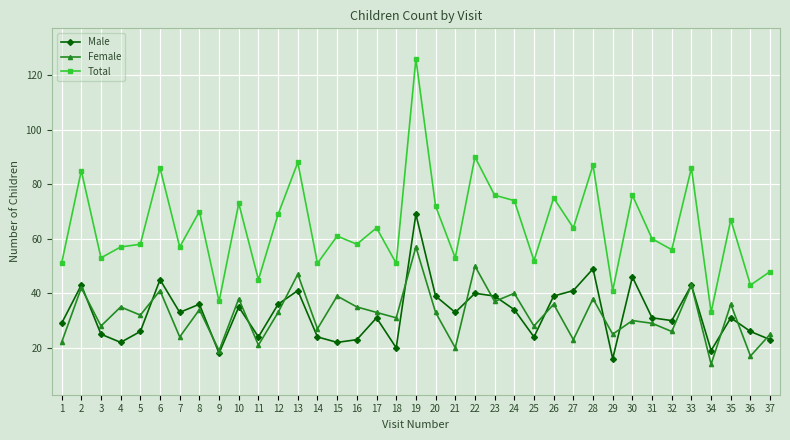

How many data points in Total are less than 61?

18